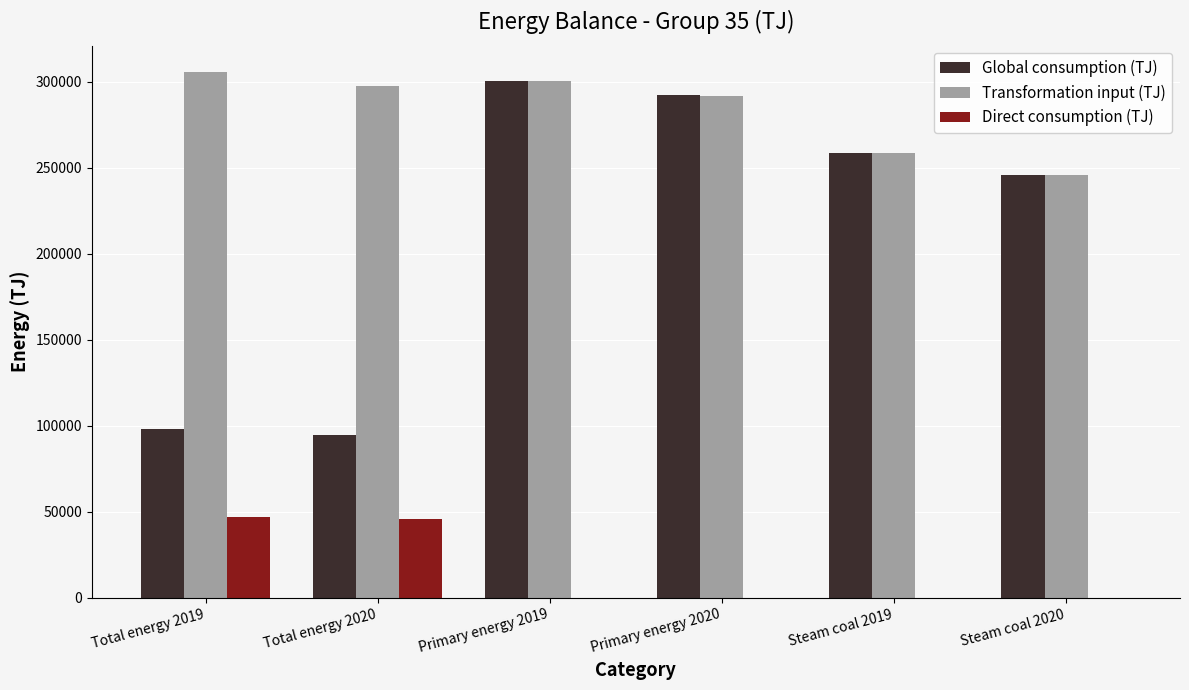

What is the highest value of the Transformation input (TJ) series?

305703